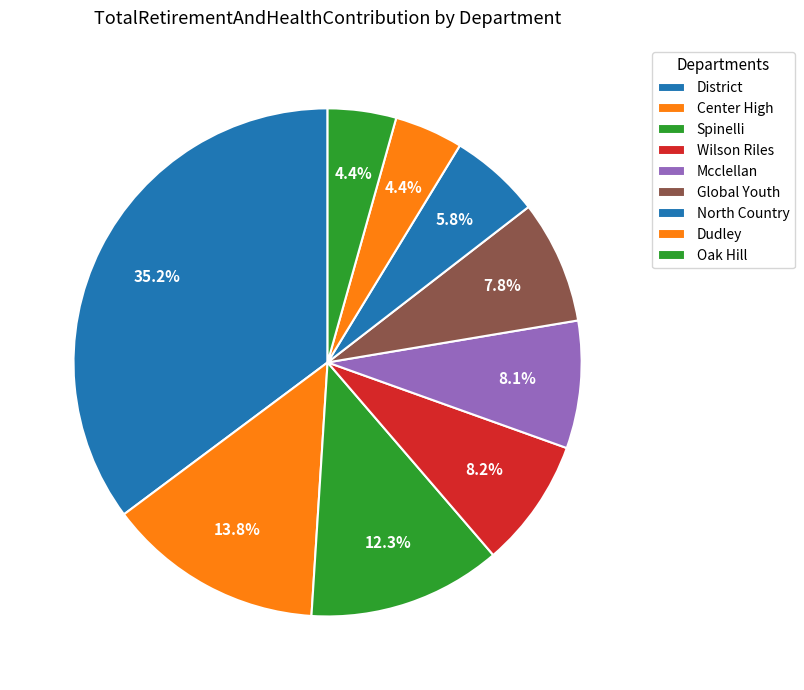

Count the number of slices in the pie.

9